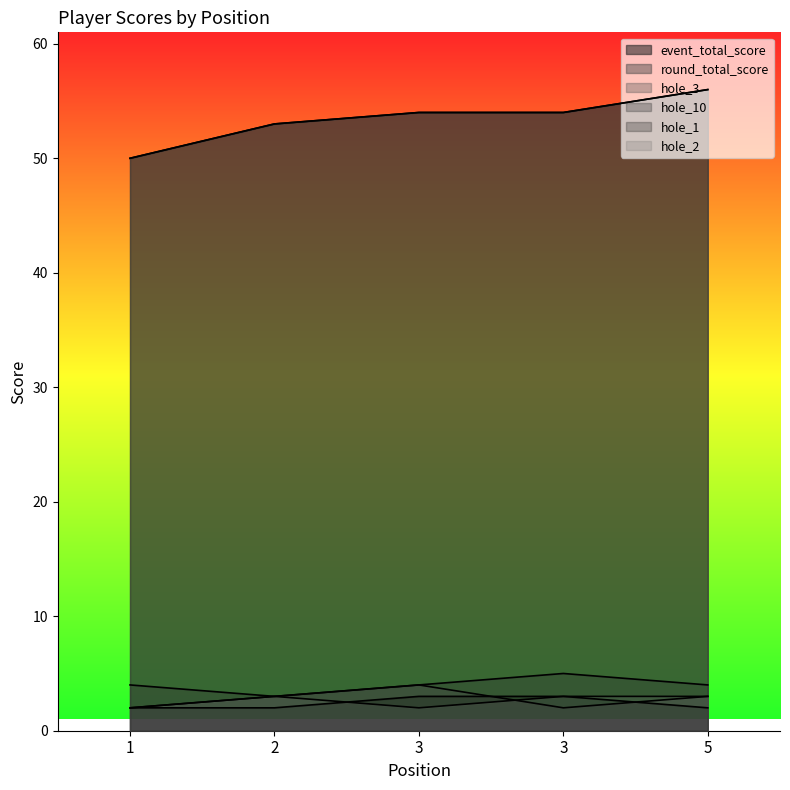

True or false: hole_2 has a value of 3 at 3.

True